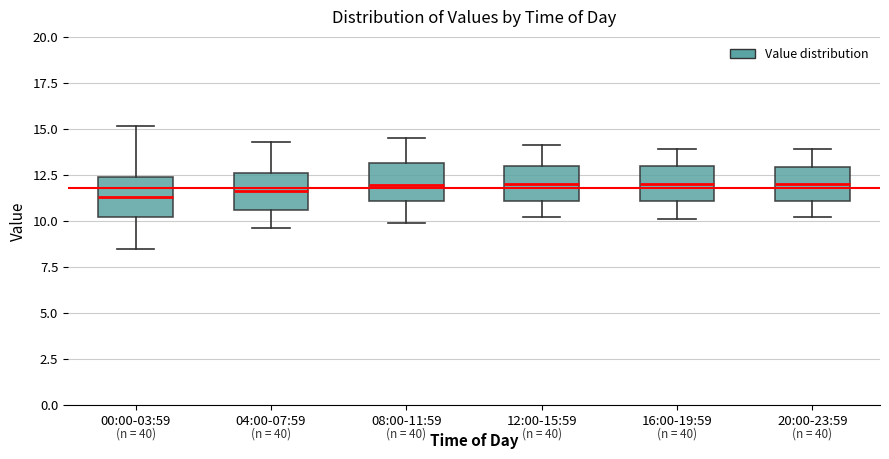

Reading left to right, transcribe this box plot: for each box, give where its median line is, the range the box spans, and where its two whiskers end, as read against the y-axis. The values are not printed on the chart, so give them approximately, as read against the axis.

00:00-03:59: median 11.5, box 10.0 to 12.5, whiskers 8.5 to 15.0
04:00-07:59: median 11.5, box 10.5 to 12.5, whiskers 9.5 to 14.5
08:00-11:59: median 12.0, box 11.0 to 13.0, whiskers 10.0 to 14.5
12:00-15:59: median 12.0, box 11.0 to 13.0, whiskers 10.0 to 14.0
16:00-19:59: median 12.0, box 11.0 to 13.0, whiskers 10.0 to 14.0
20:00-23:59: median 12.0, box 11.0 to 13.0, whiskers 10.0 to 14.0